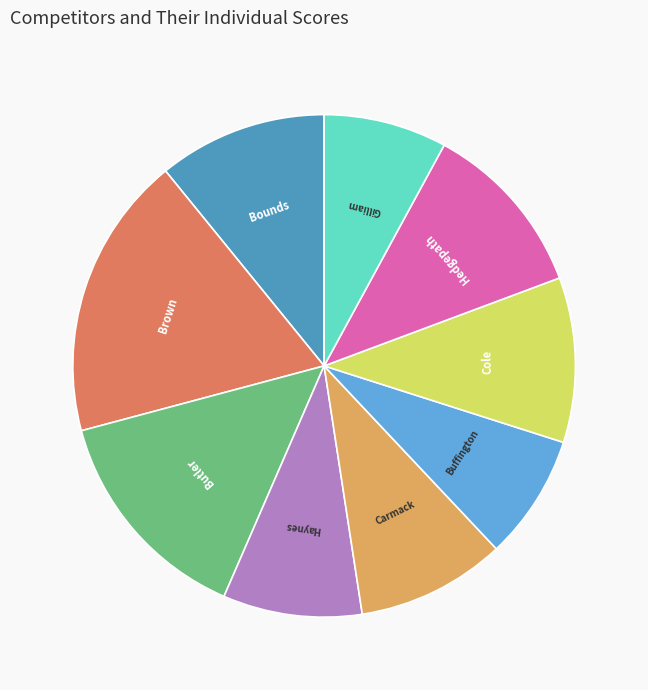

The Haynes slice represents 9% of the pie. True or false?

True